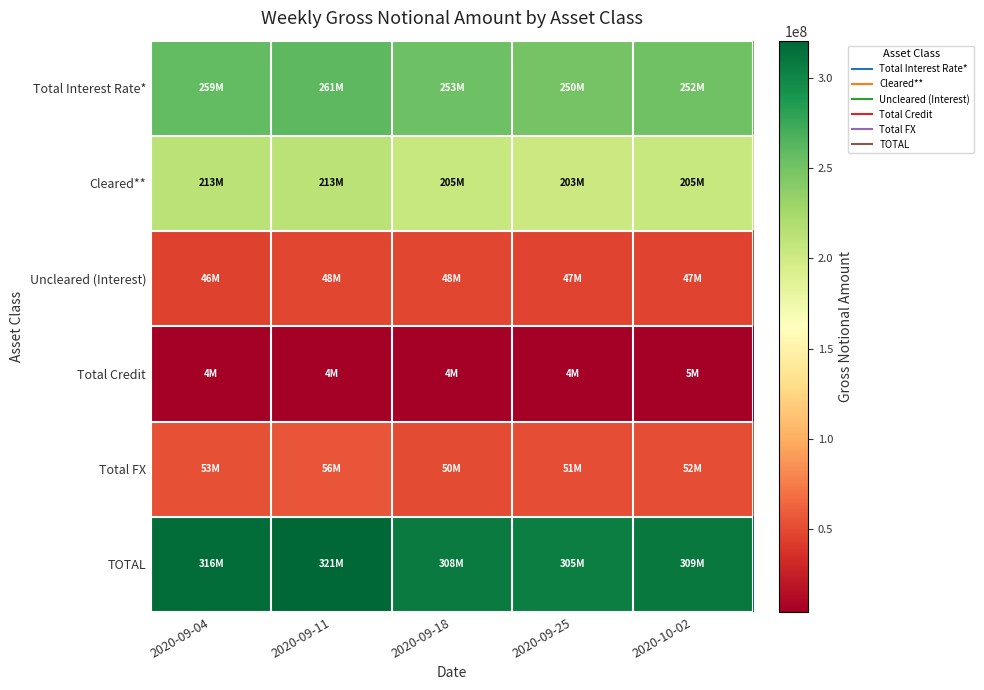

Which series has the widest spread of values?

TOTAL